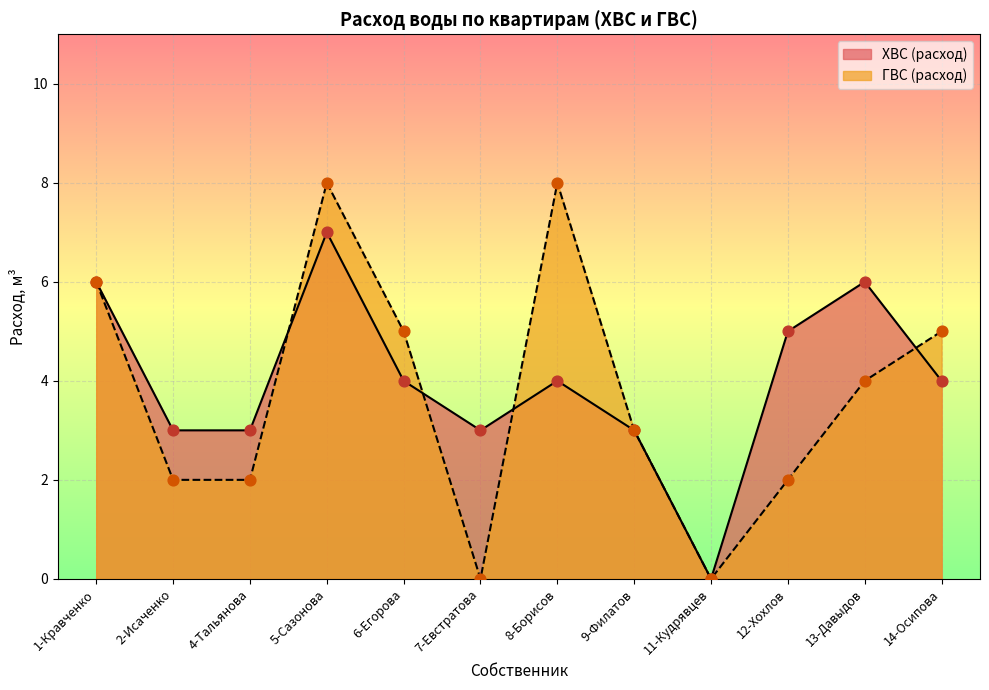

At how many categories does at least one series exceed 6?

2